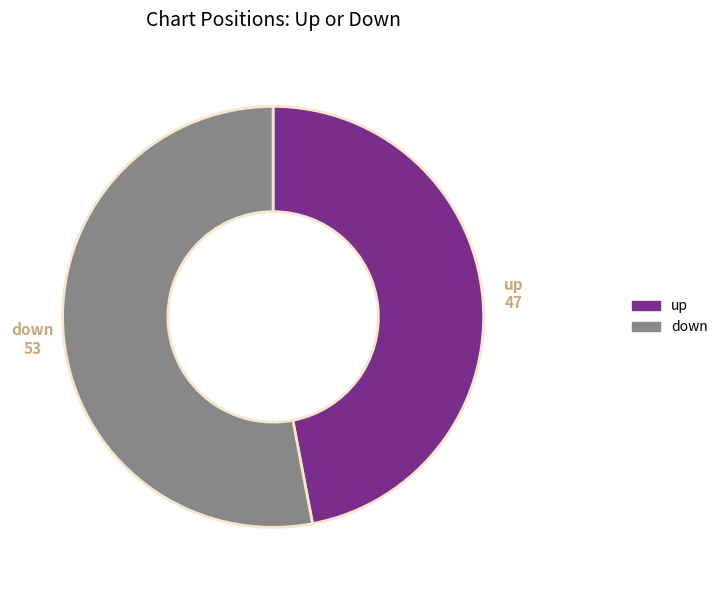

What is the ratio of the value at up to the value at down?

0.9